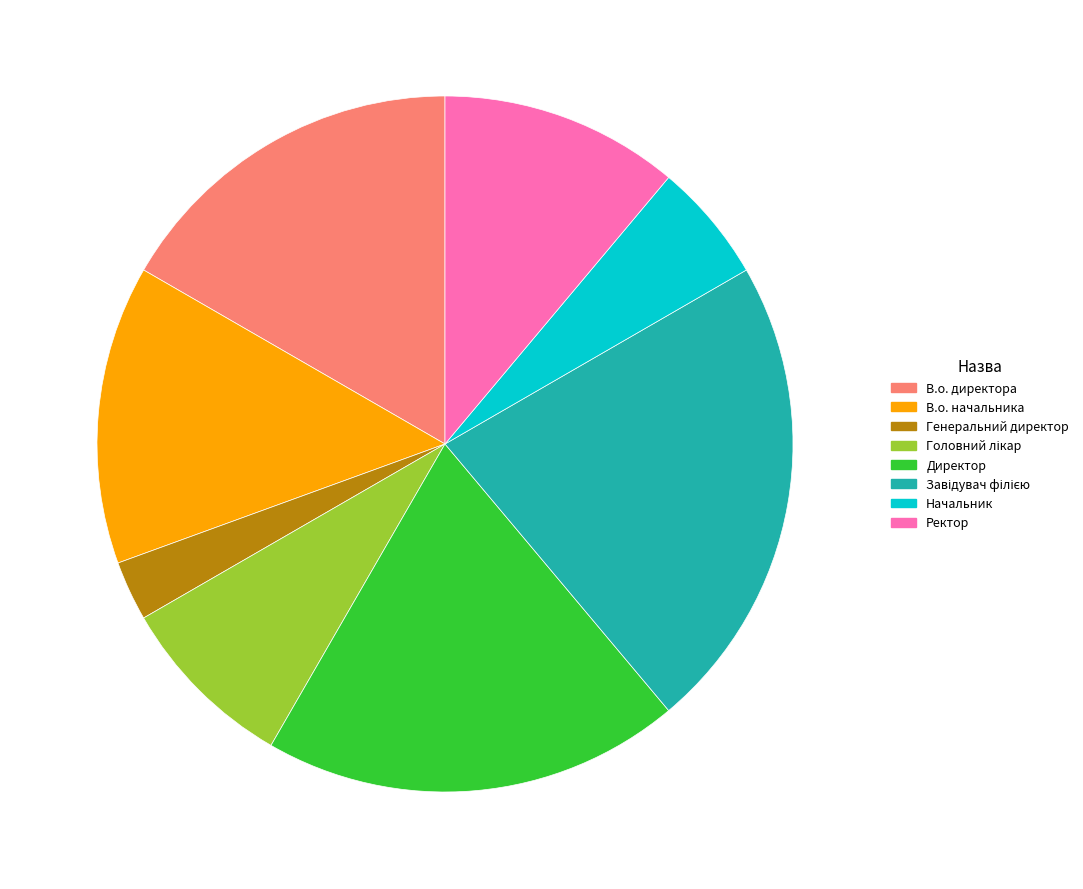

What is the smallest slice in the pie chart?

Генеральний директор